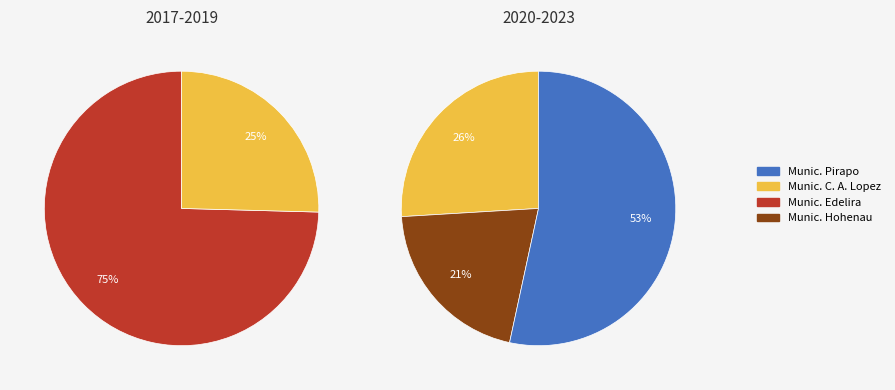

Do Municipalidad de Edelira (366205) and Municipalidad de Hohenau (389978) together represent more than half of the pie?

No